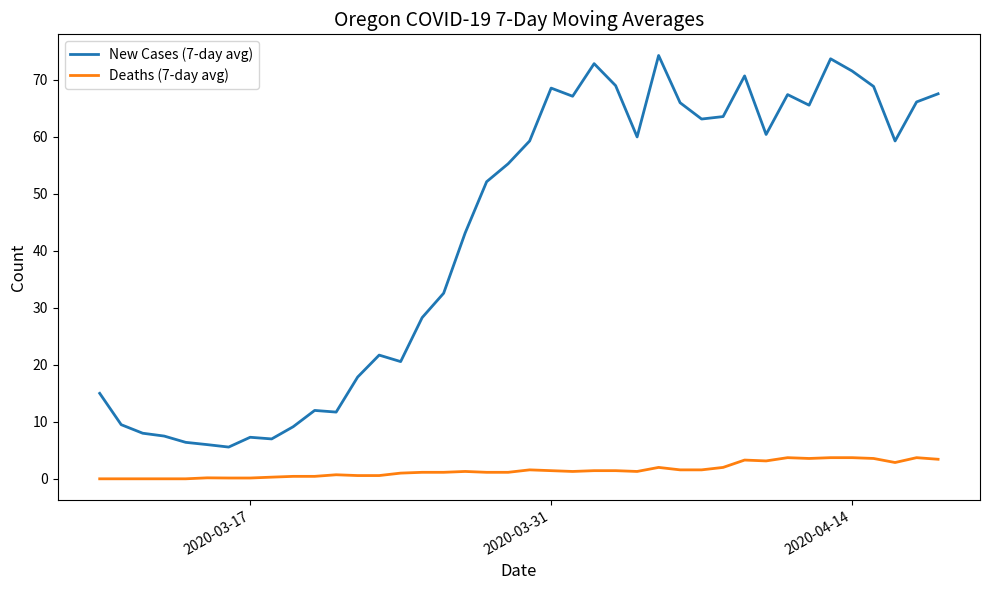

Which series has the largest total across all categories?

New Cases (7-day avg)